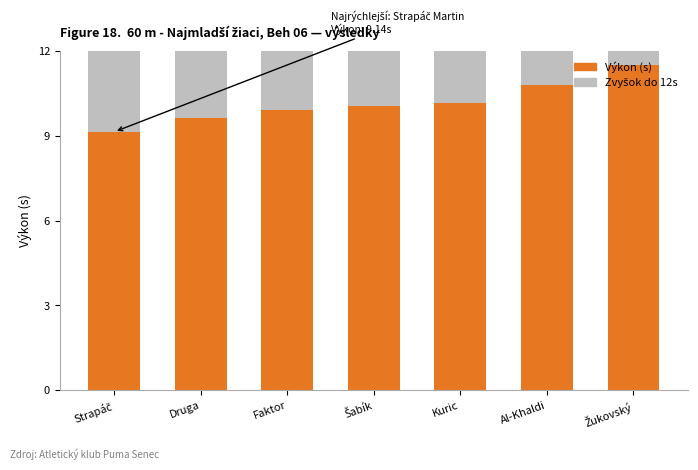

What is the difference between the second highest and second lowest values?

1.2